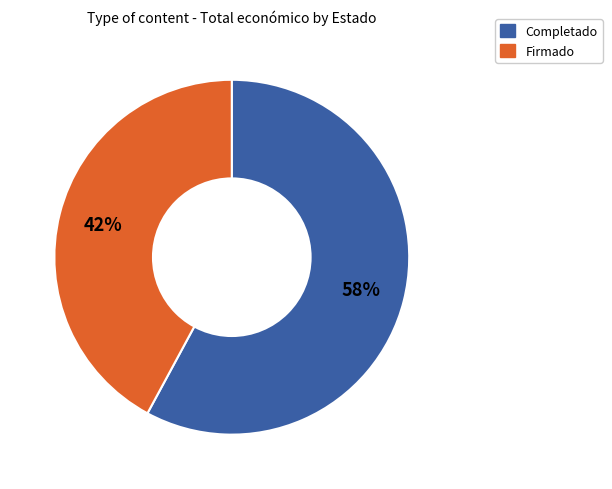

To the nearest percent, what is the average slice percentage?

50%